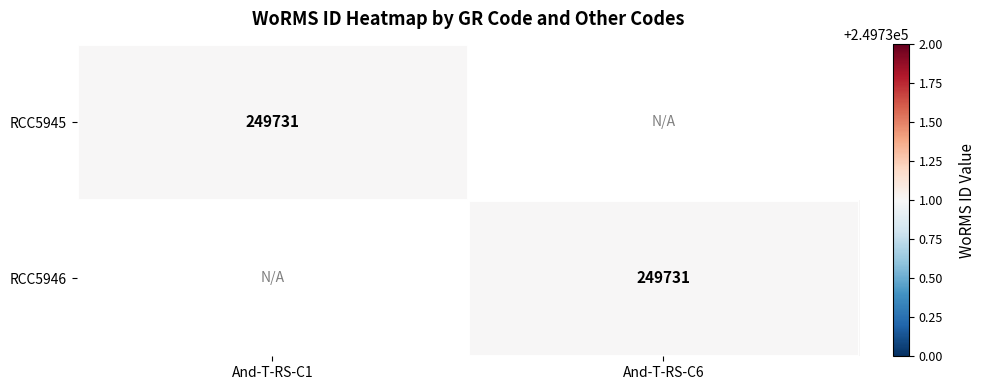

The value of RCC5945 at And-T-RS-C1 is 422552. True or false?

False